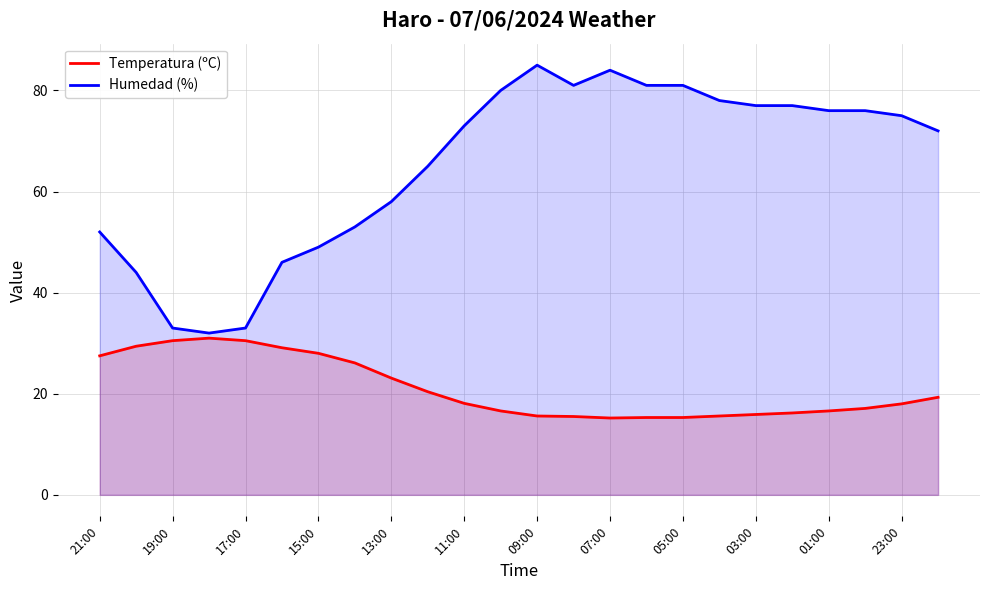

At which category does the chart reach its peak across all series?

09:00